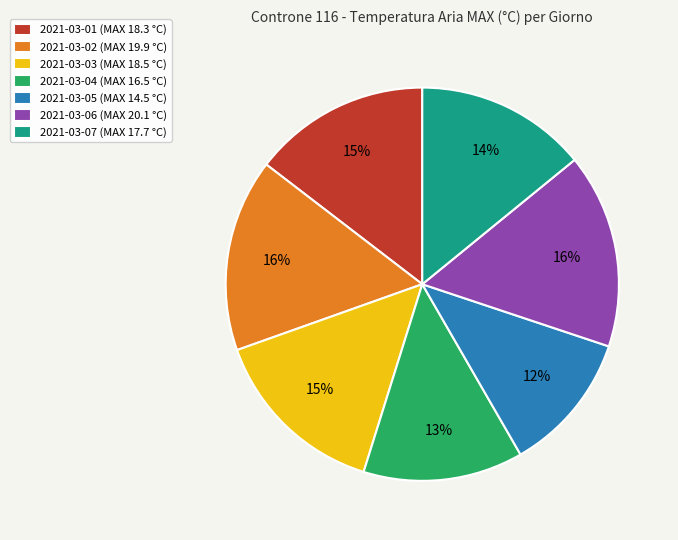

Is the sum of 2021-03-07 and 2021-03-01 greater than half?

No